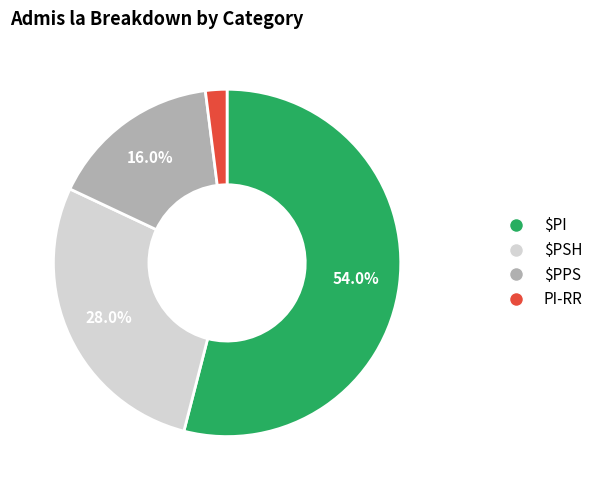

Is it true that $PI is 54% of the pie?

True